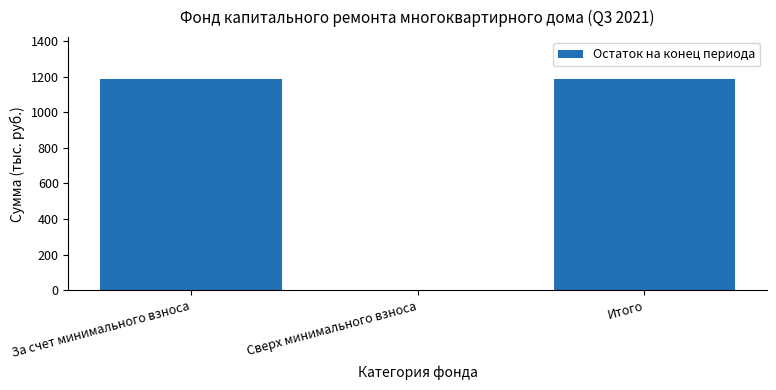

Are the bars grouped side by side (vs. stacked)?

No